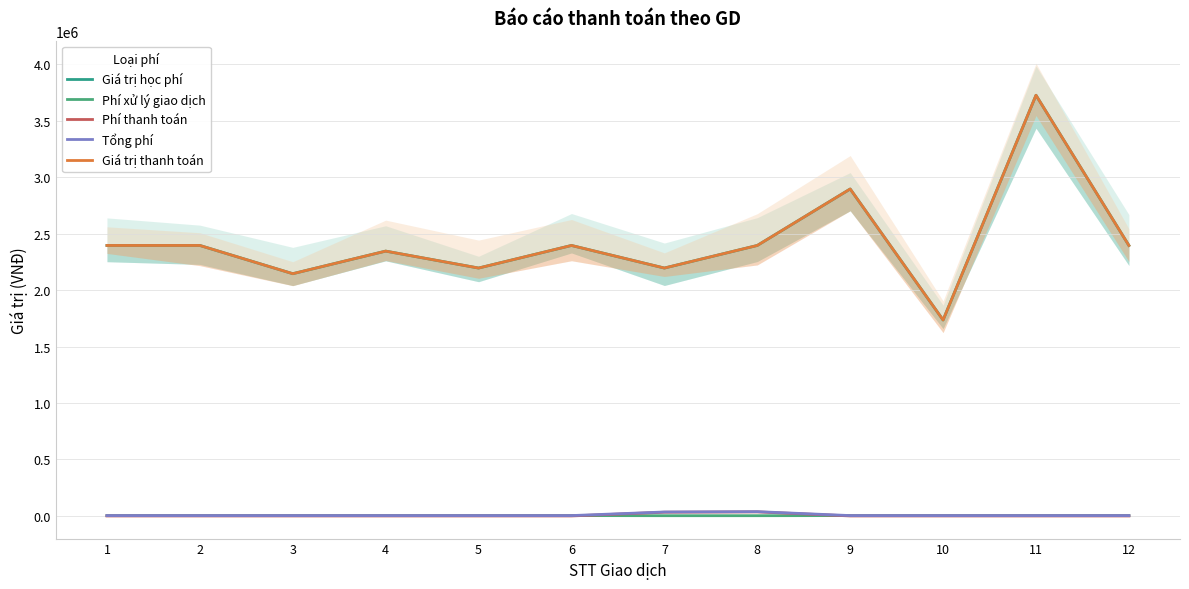

True or false: Tổng phí and Phí thanh toán intersect in this chart.

False